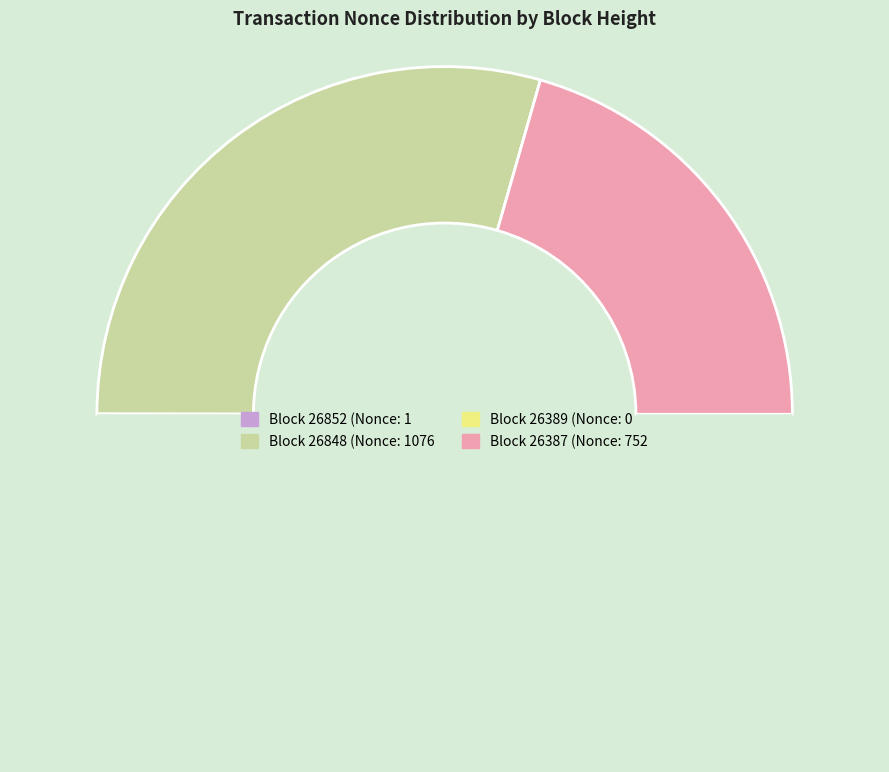

Count the number of slices in the pie.

4